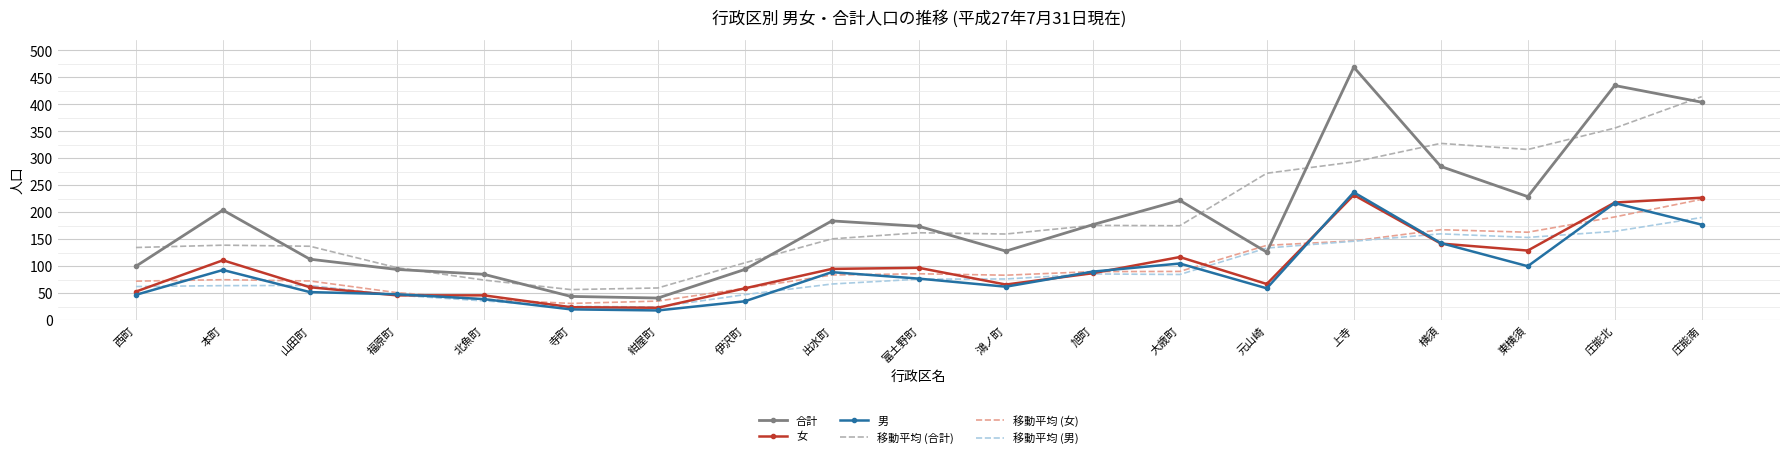

What is the total value across all series at 出水町?

669.3